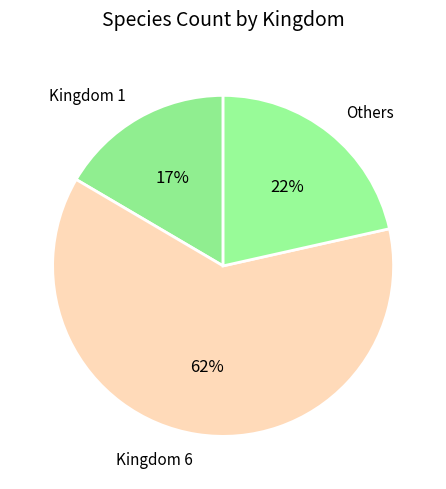

Which slice is the largest?

Kingdom 6